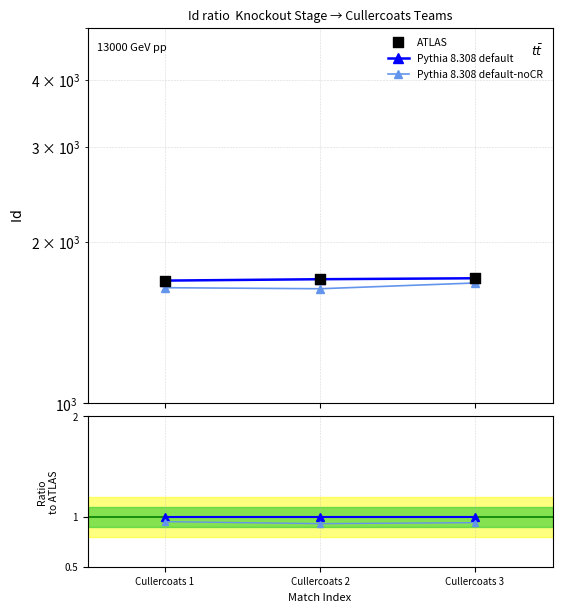

Which series has the largest total across all categories?

ATLAS